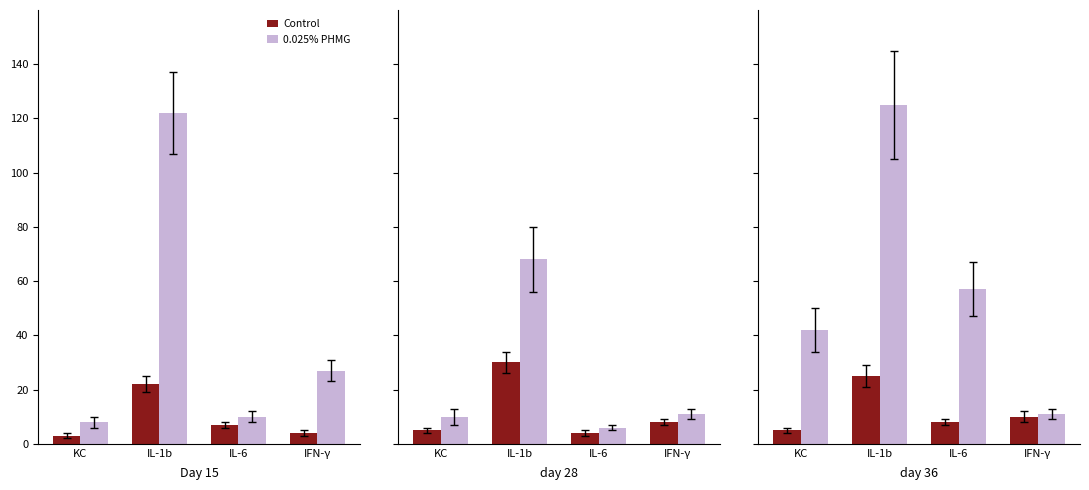

Rank the series by their average value, from highest to lowest.

0.025% PHMG, Control